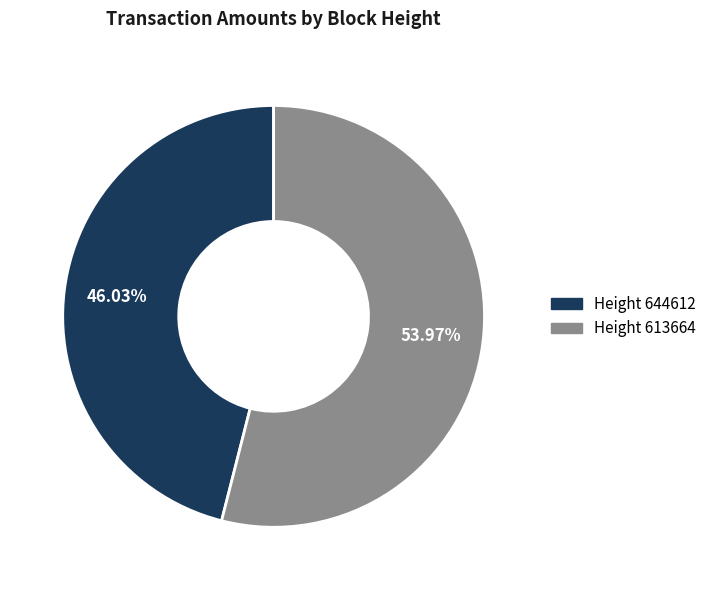

How many slices are in this pie chart?

2